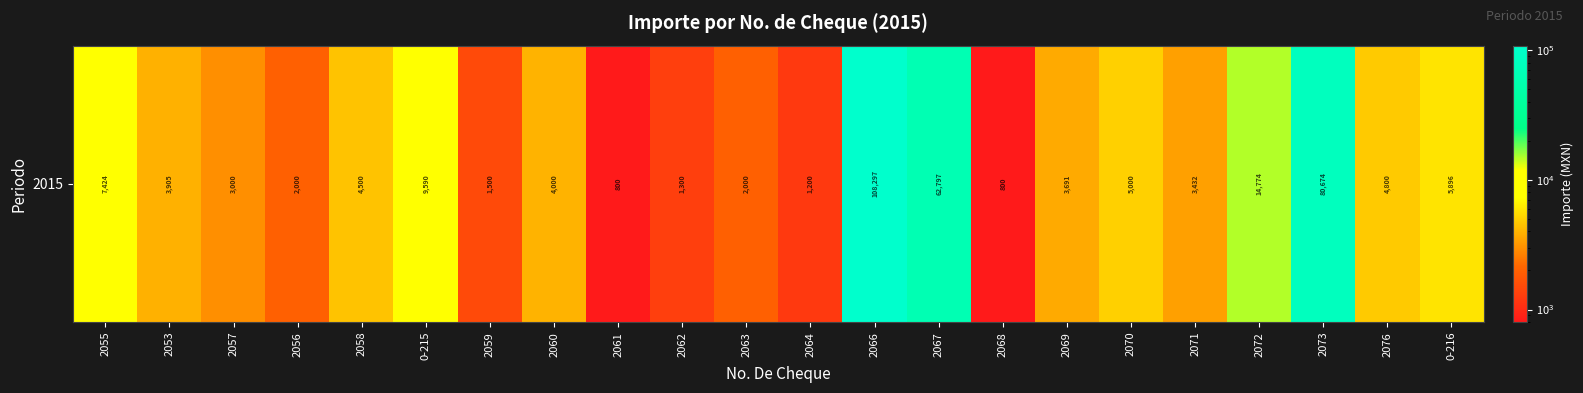

What is the difference between the values at 2064 and 2066?

107097.0